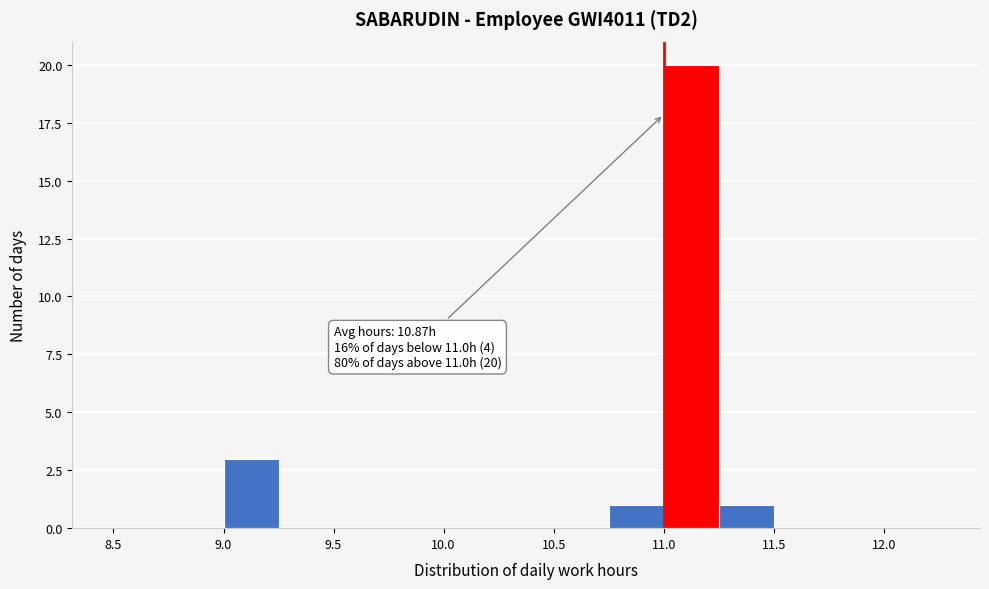

Over which range of the x-axis is the bar tallest?

11.00 to 11.25